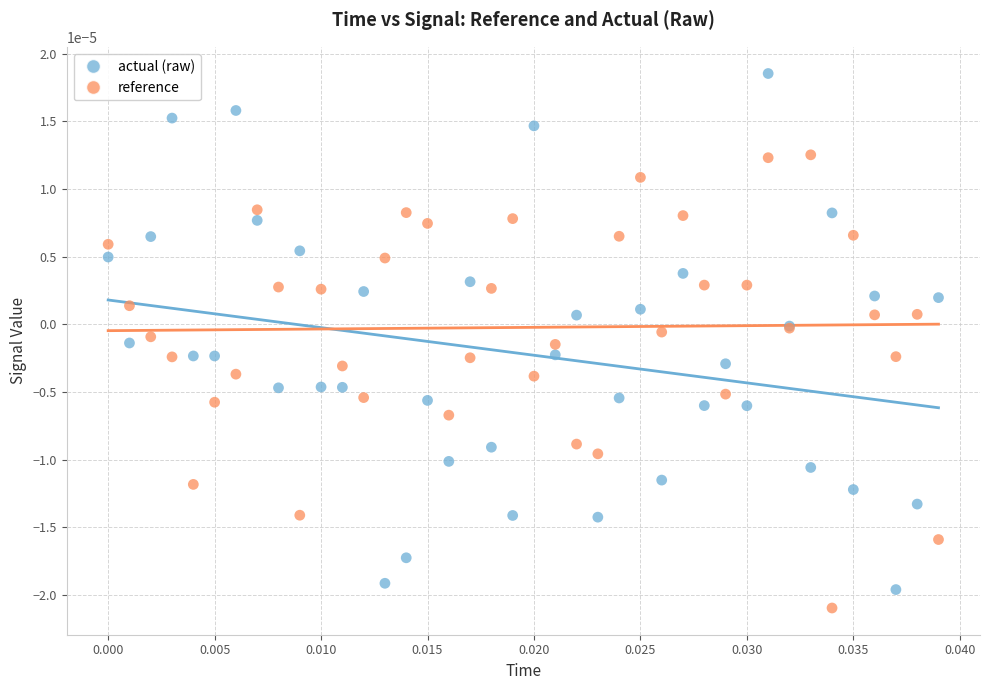

Which series has the largest Y range (max minus min)?

actual (raw)